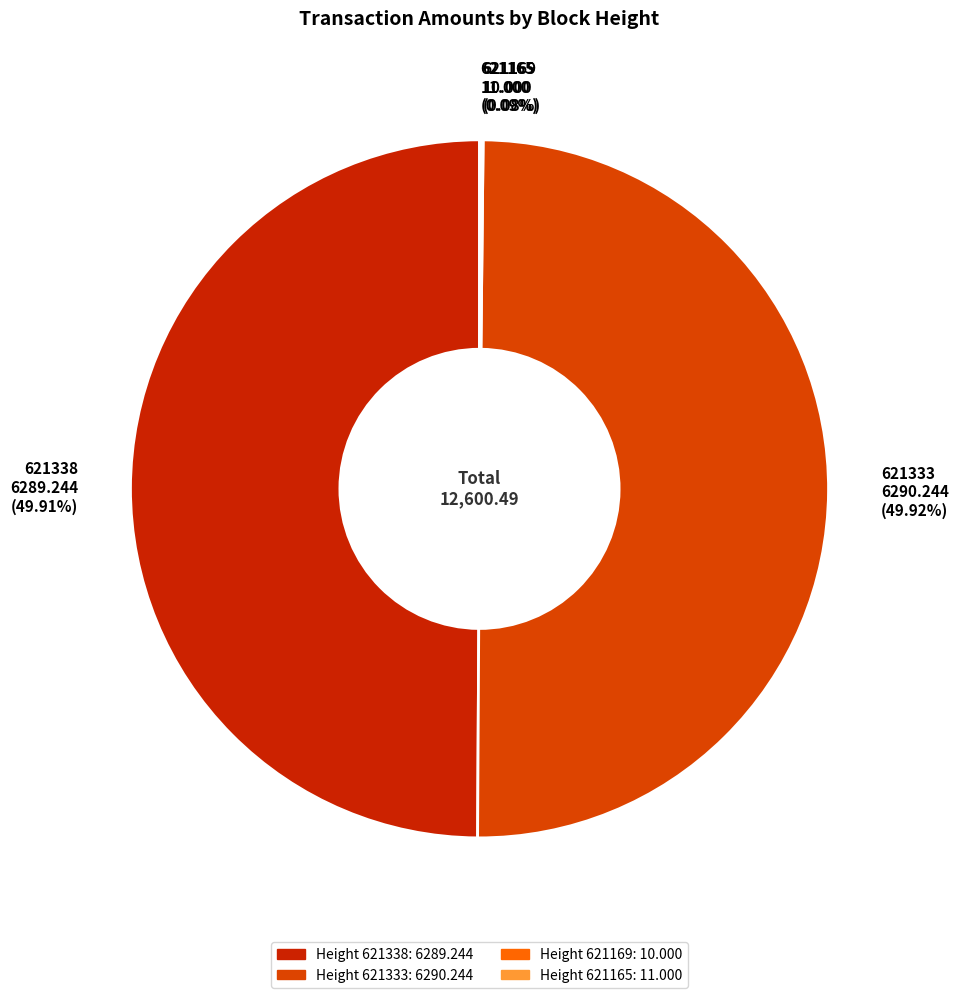

Approximately how many times larger is the value at 621338 compared to 621333?

1.0